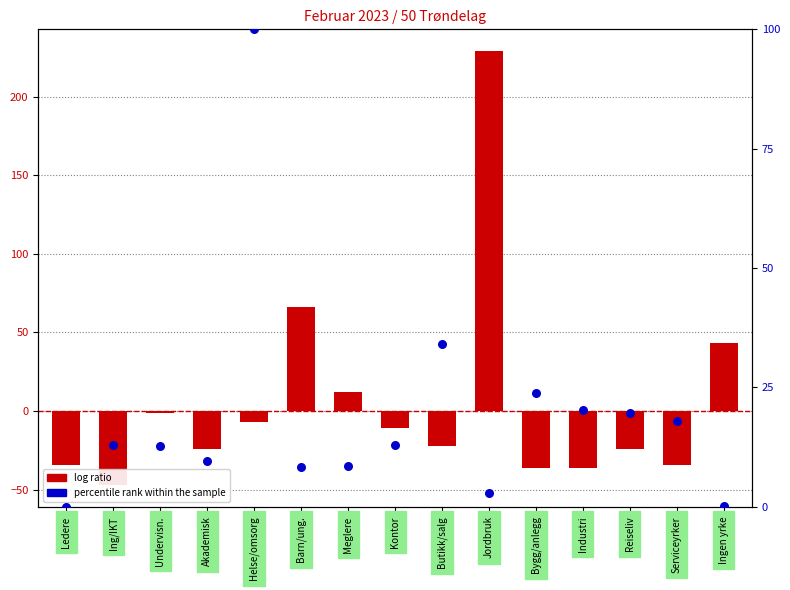

At how many categories does at least one series exceed -35?

15